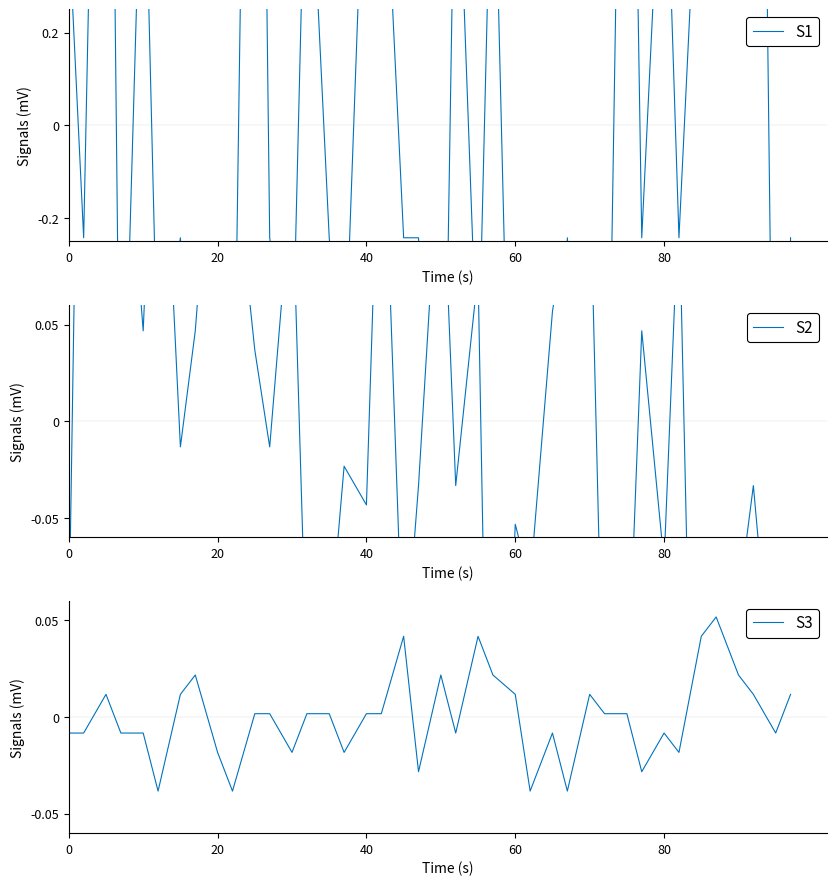

Which series has the largest range (max minus min)?

S1